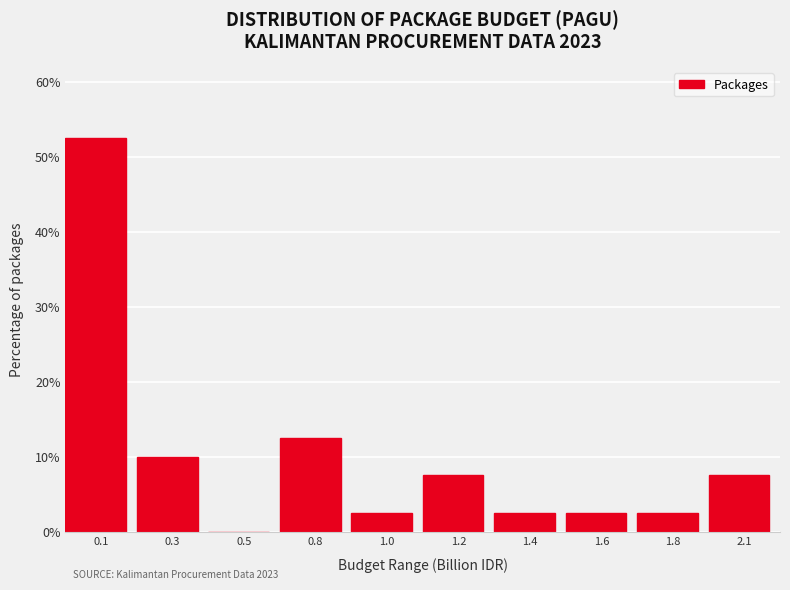

Reading left to right, extract all data points from this chart.

0.1=52.5	0.3=10.0	0.5=0.0	0.8=12.5	1.0=2.5	1.2=7.5	1.4=2.5	1.6=2.5	1.8=2.5	2.1=7.5